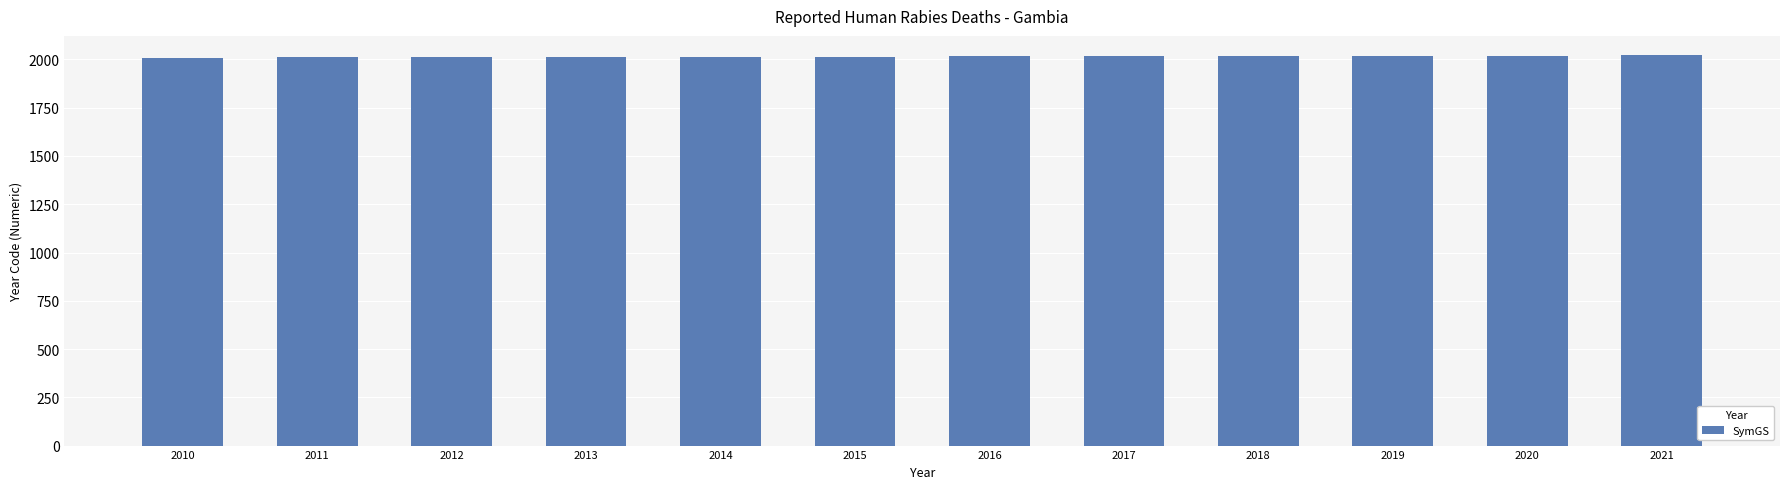

Approximately how many times larger is the value at 2016 compared to 2020?

1.0